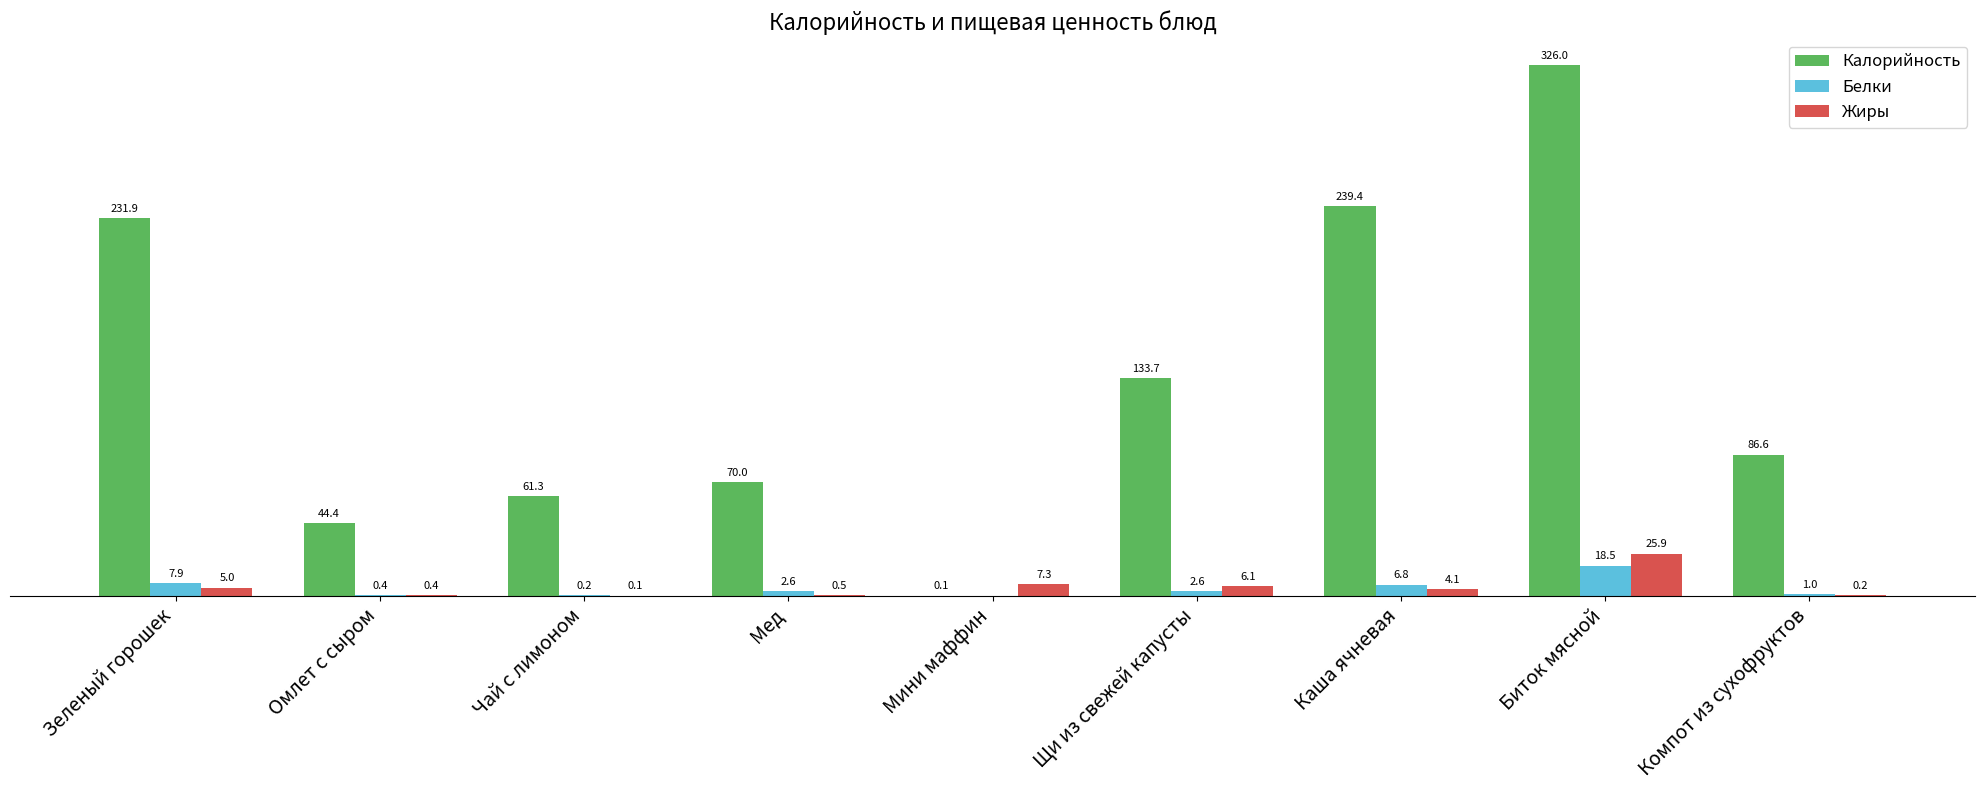

Which series changed the most between Зеленый горошек and Мед?

Калорийность